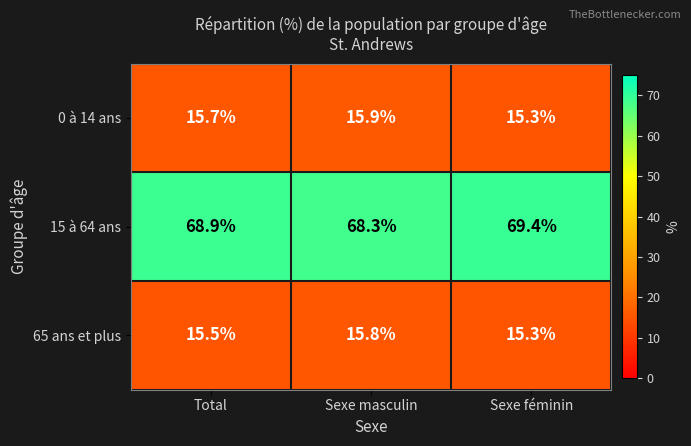

What is the difference between the highest and lowest values at Sexe masculin?

52.5